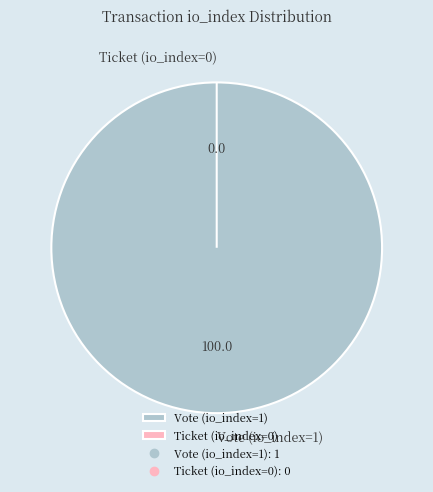

Does Ticket (io_index=0) represent more than half of the total?

No